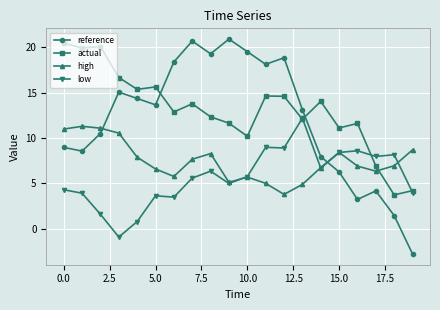

What is the value of the high point at the 5th from the left?

7.9